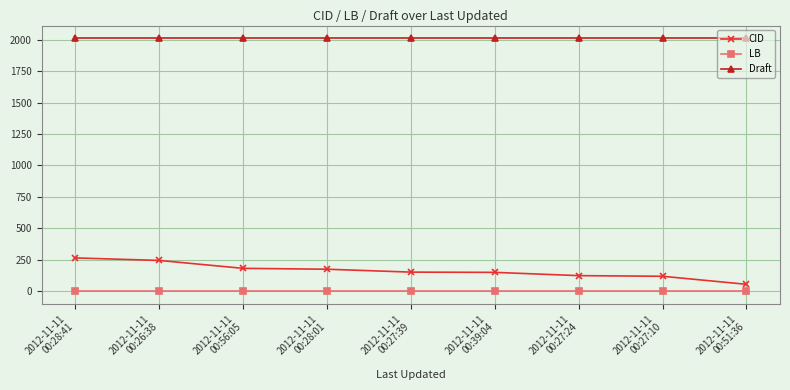

What is the greatest value displayed?

2012